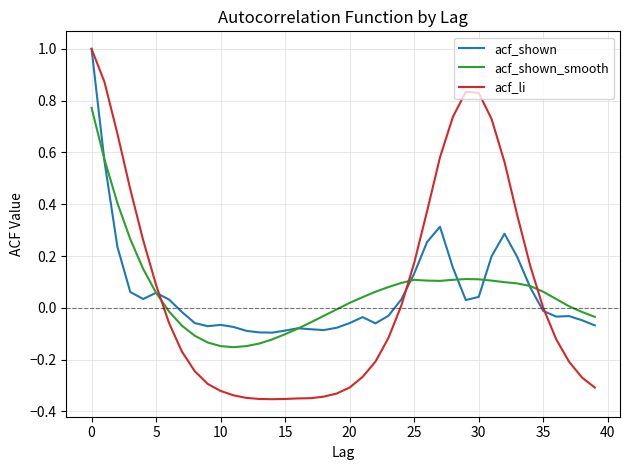

Which series has the widest spread of values?

acf_li